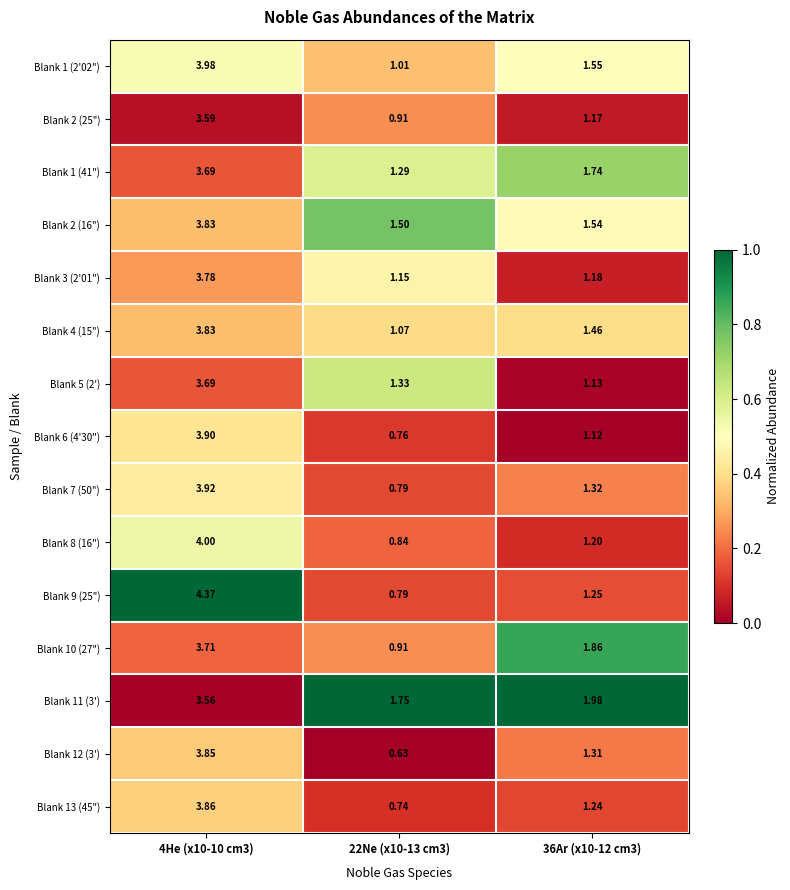

Is the value of Blank 10 (27") at 4He (x10-10 cm3) greater than the value of Blank 3 (2'01") at 36Ar (x10-12 cm3)?

Yes